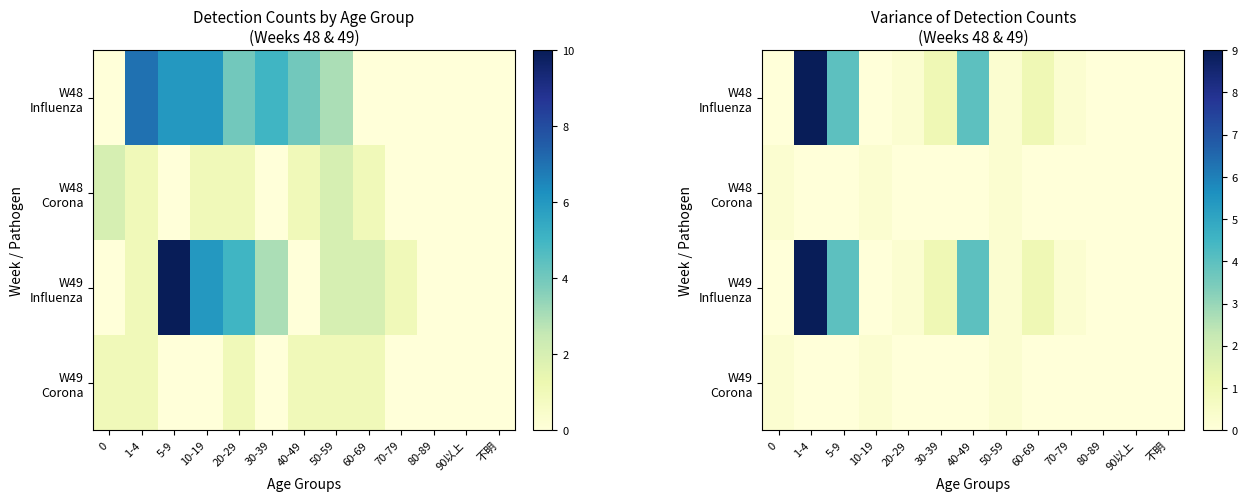

Which series has the widest spread of values?

W48 Influenza